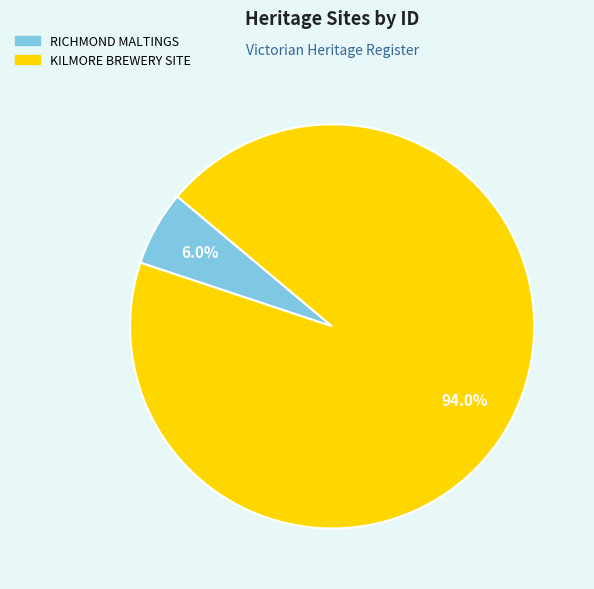

How many segments does this pie chart have?

2